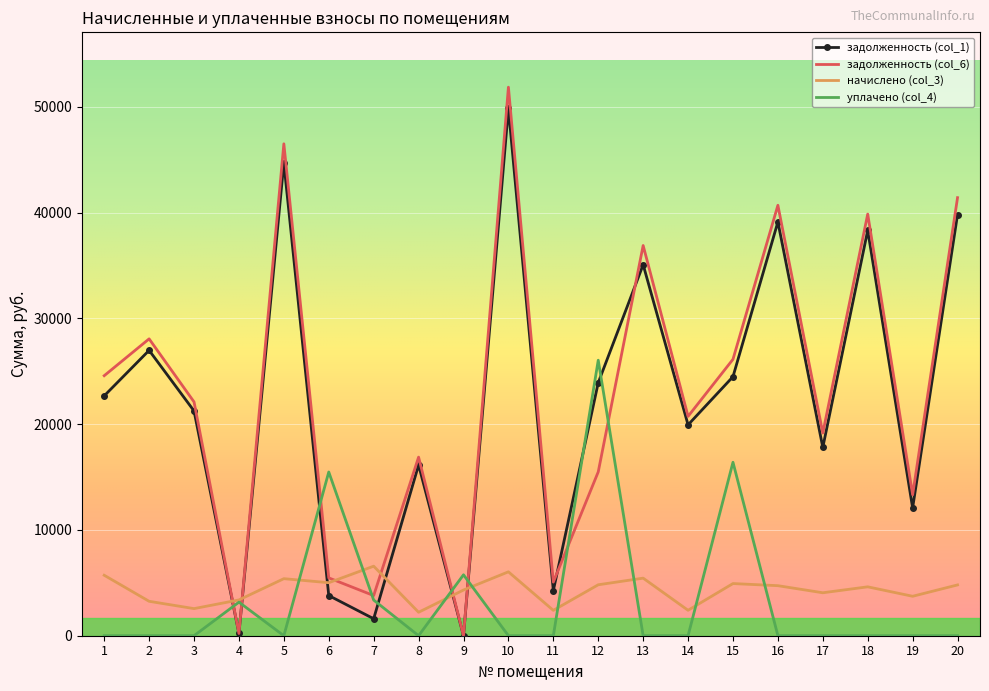

The value of задолженность (col_1) at 1 is 22675.5. True or false?

True